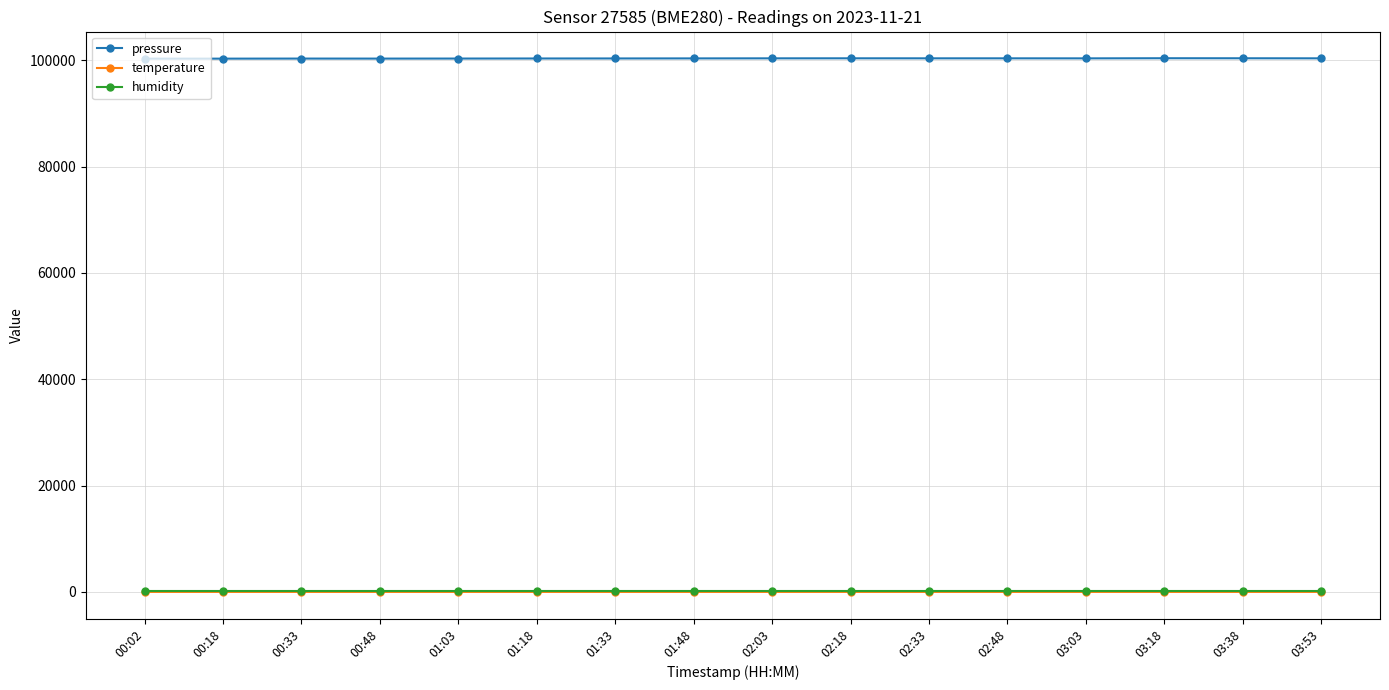

What is the total value across all series at 01:03?

100440.4